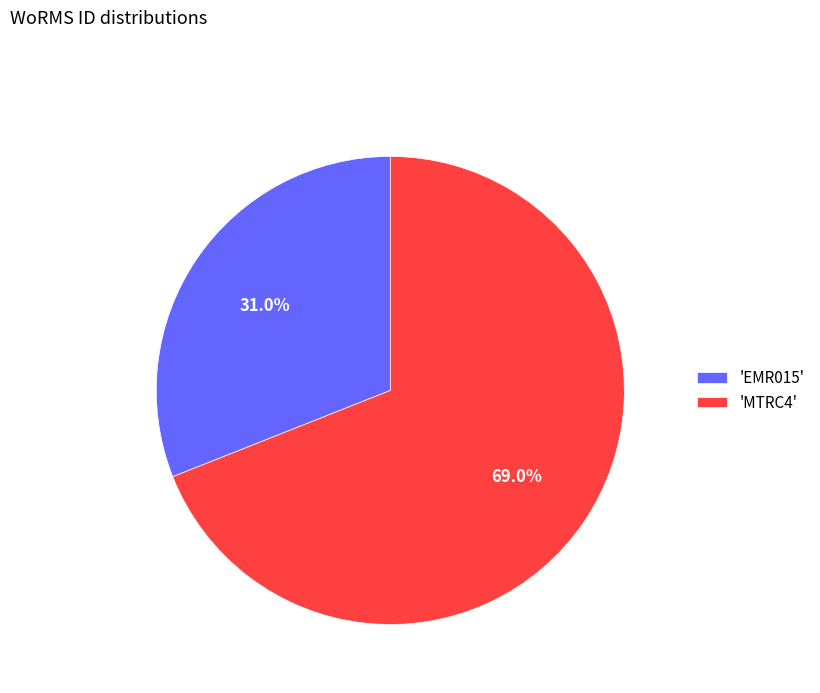

What is the total percentage of 'MTRC4' and 'EMR015'?

100.0%